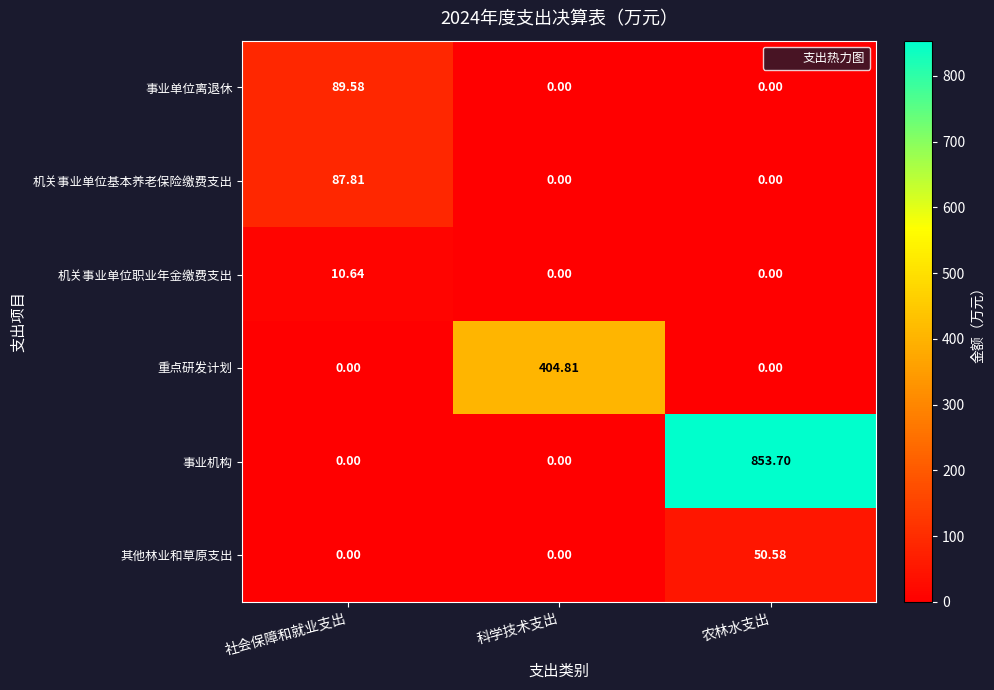

Which category has the highest value in the 事业机构 series?

农林水支出